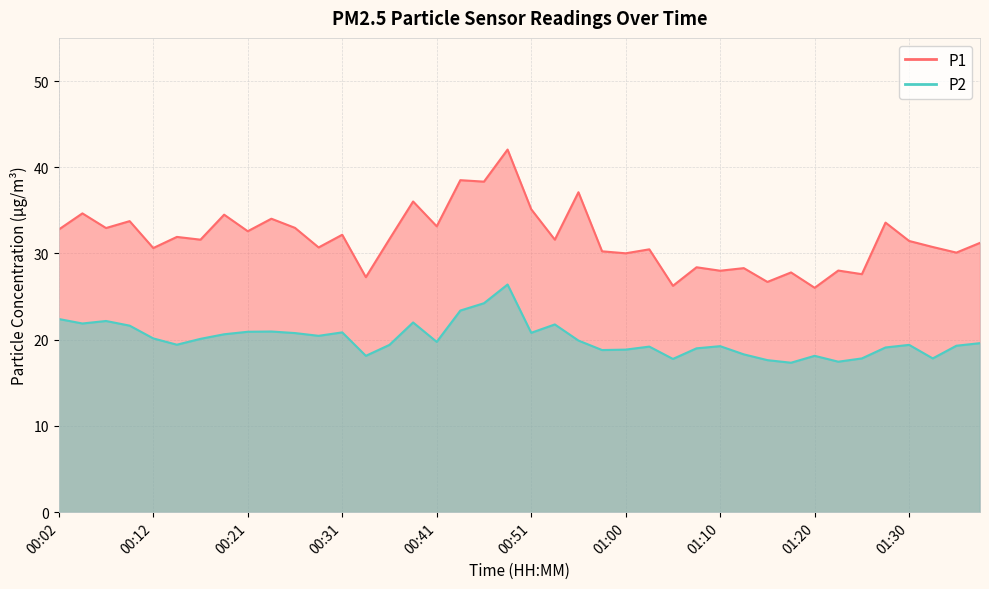

What is the average value of the P2 series?

20.1